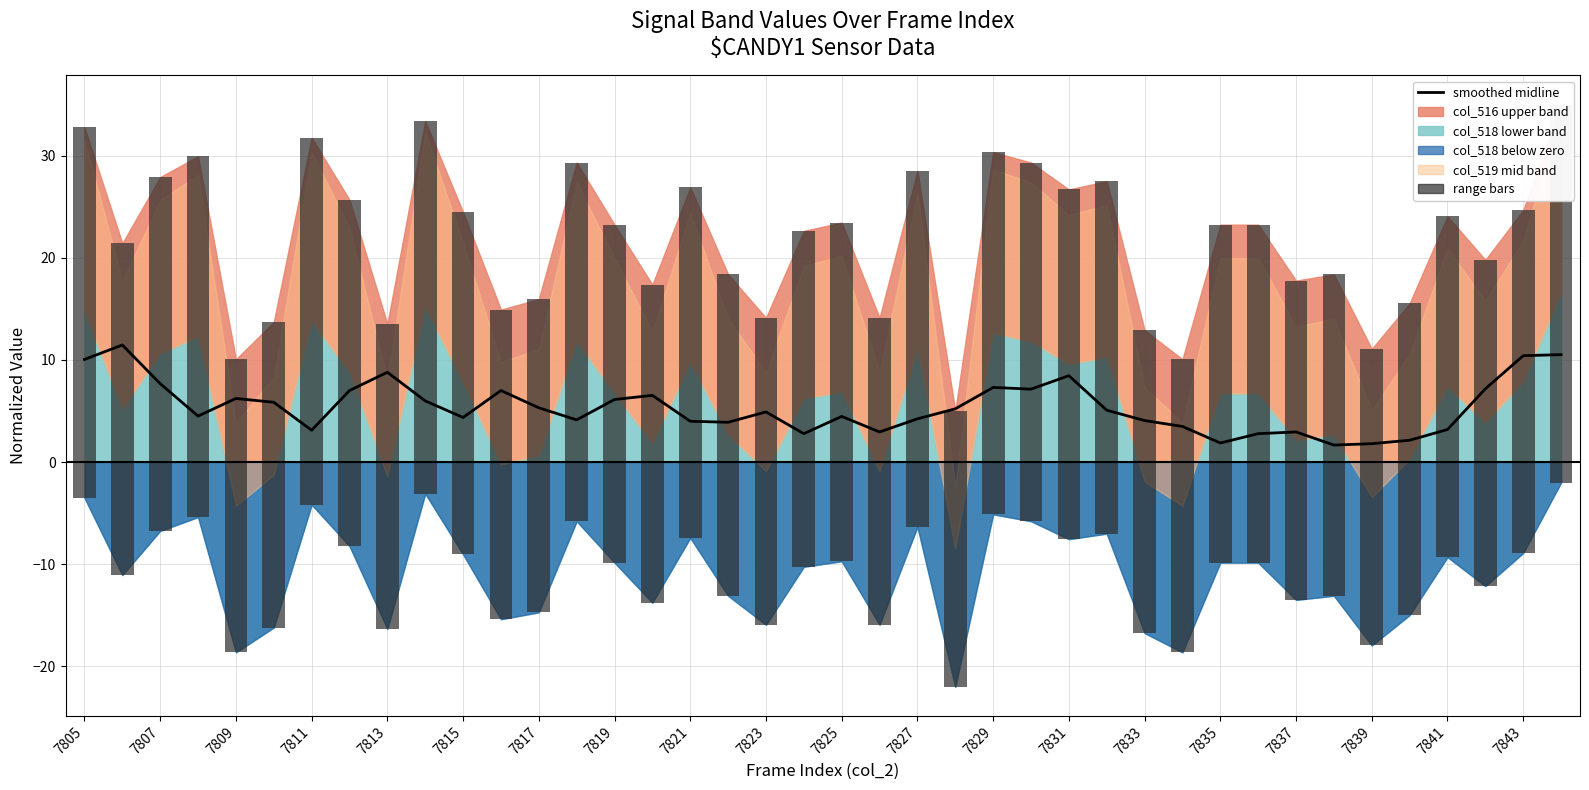

How many data points does each series have?

40